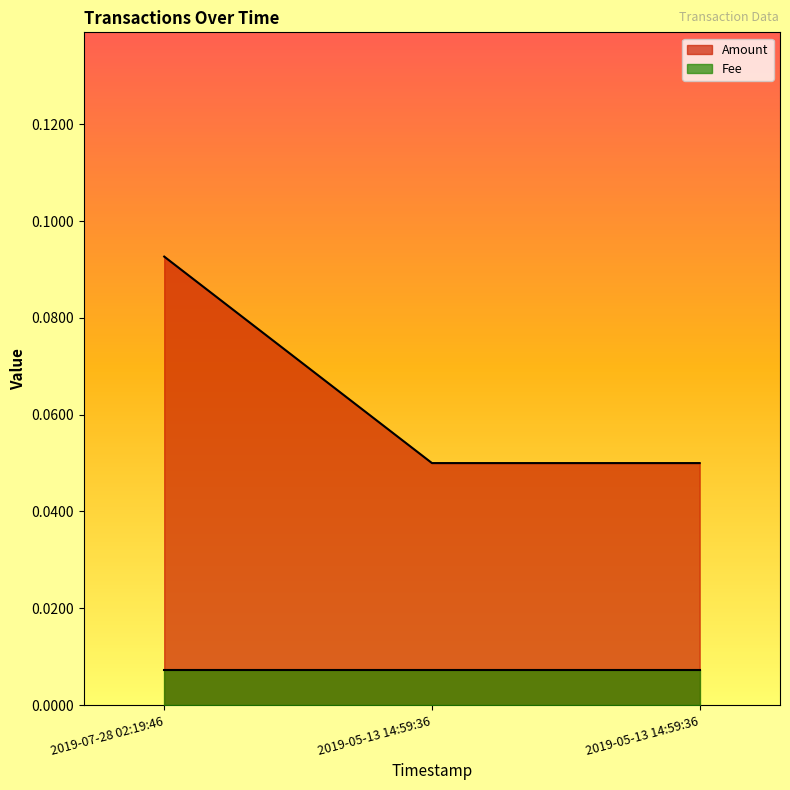

At which category does the chart reach its minimum across all series?

2019-05-13 14:59:36